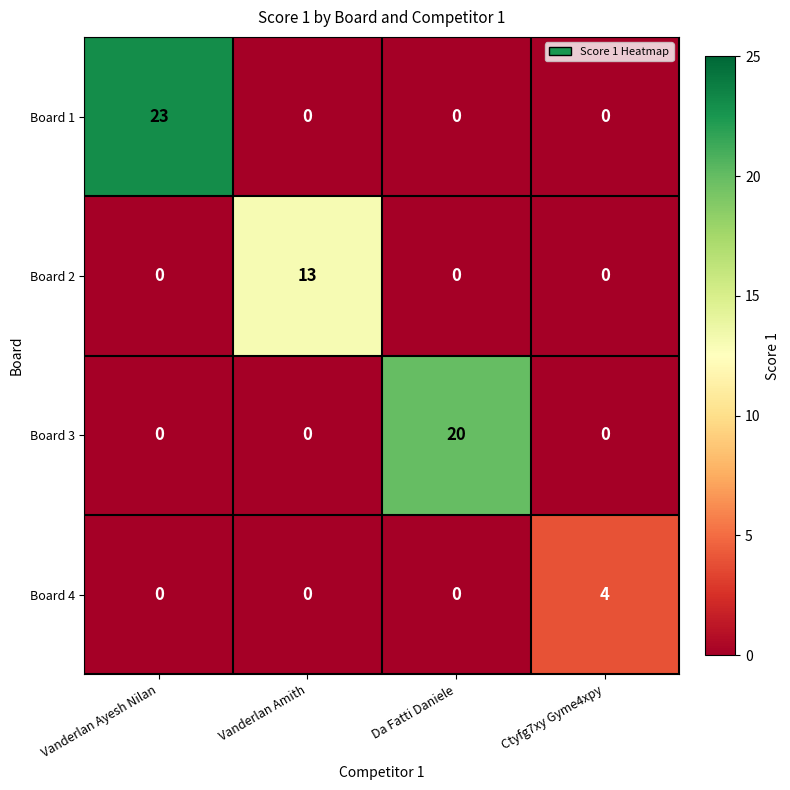

What is the difference between the Board 3 values at Da Fatti Daniele and Vanderlan Amith?

20